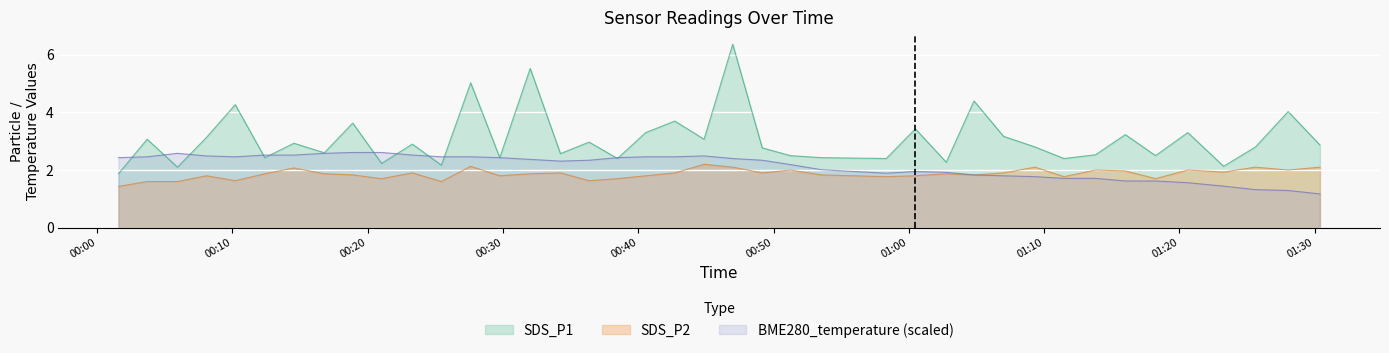

What are all the series names shown in the legend?

SDS_P1, SDS_P2, BME280_temperature (scaled)